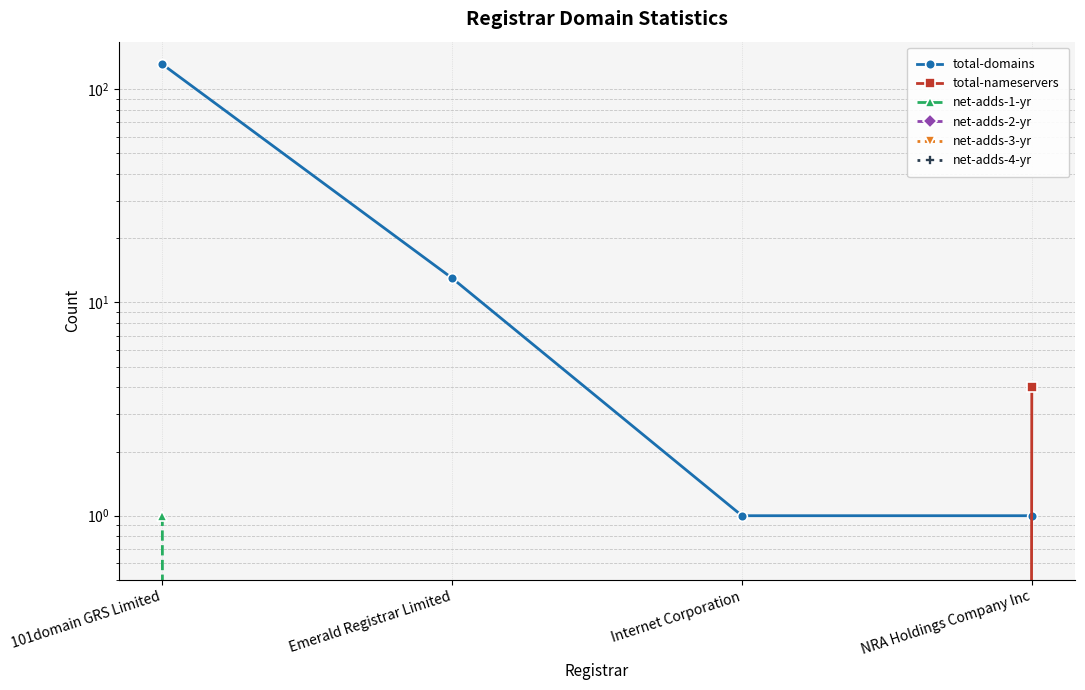

What are all the series names shown in the legend?

total-domains, total-nameservers, net-adds-1-yr, net-adds-2-yr, net-adds-3-yr, net-adds-4-yr